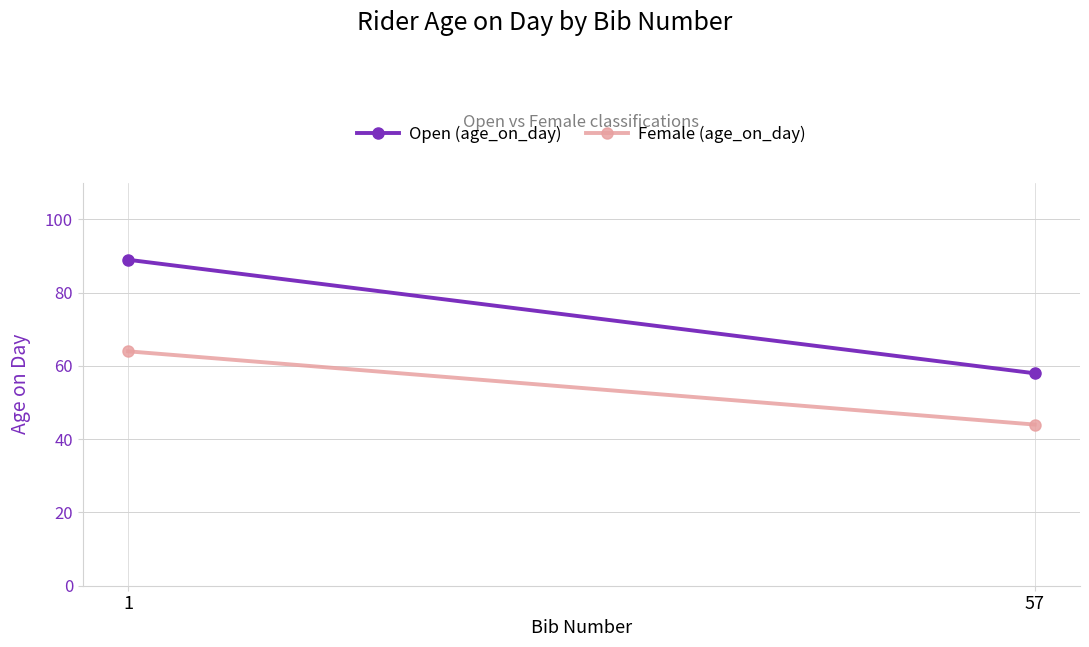

What is the smallest value displayed?

44